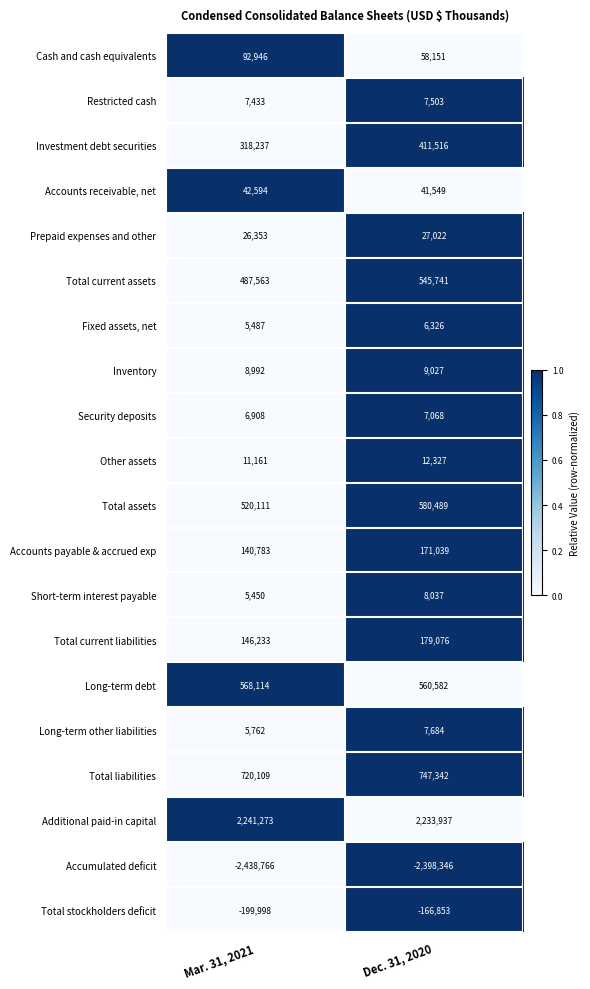

At which category is the sum across all series the highest?

Dec. 31, 2020